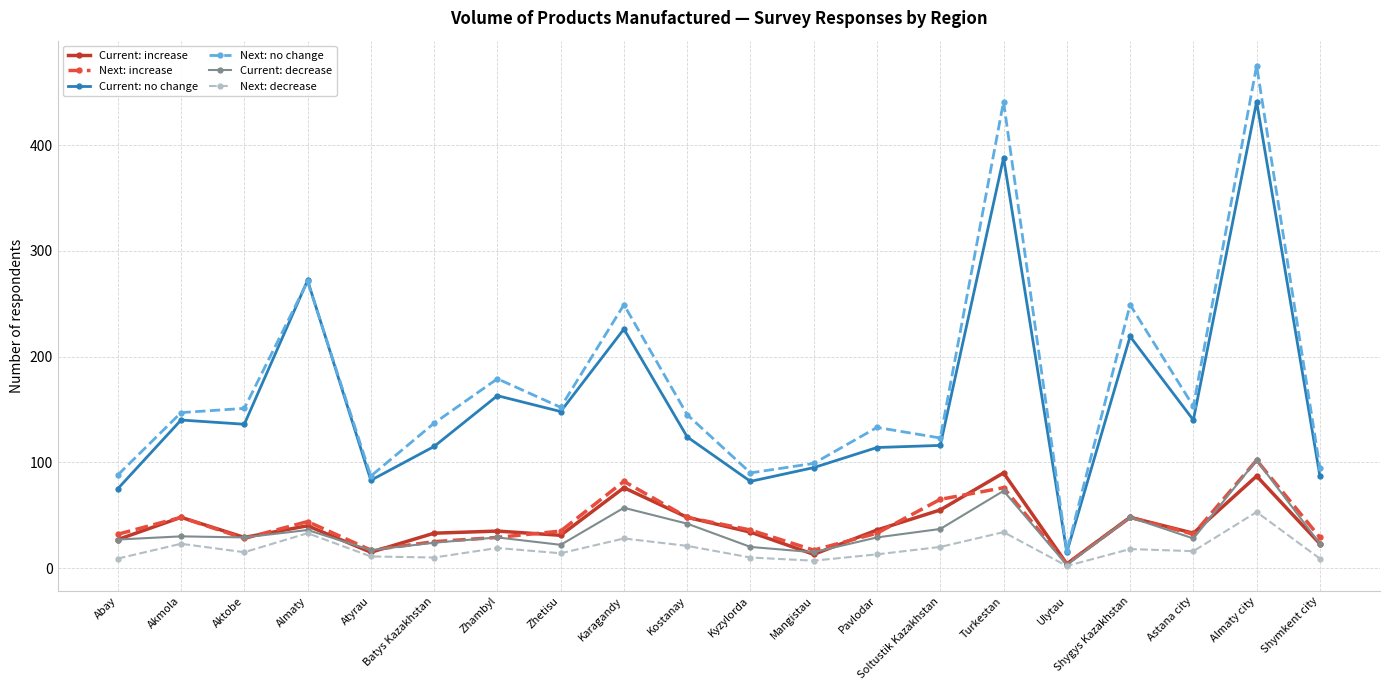

At which category does Next: increase reach its first local valley?

Aktobe